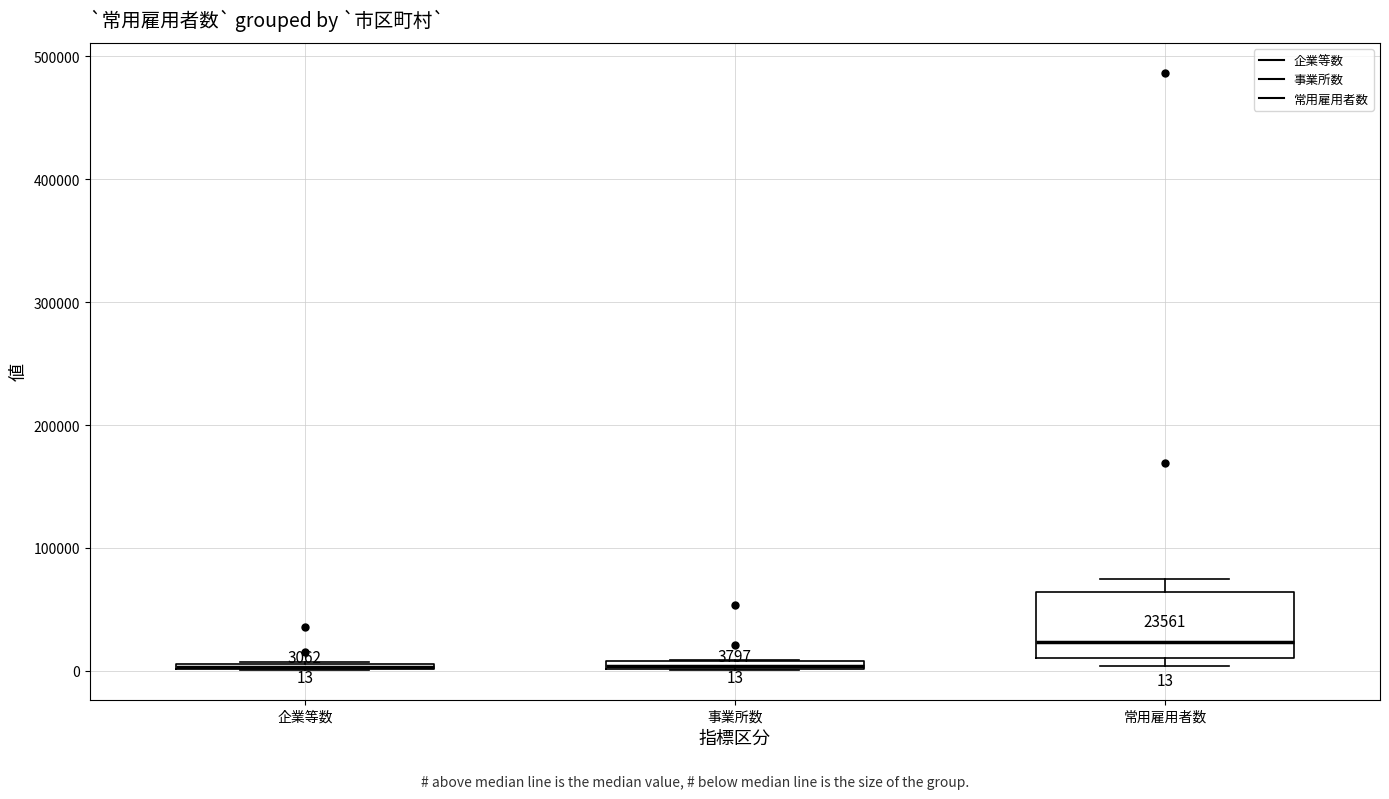

Comparing the boxes themselves (not the whiskers), which one is the tallest?

常用雇用者数